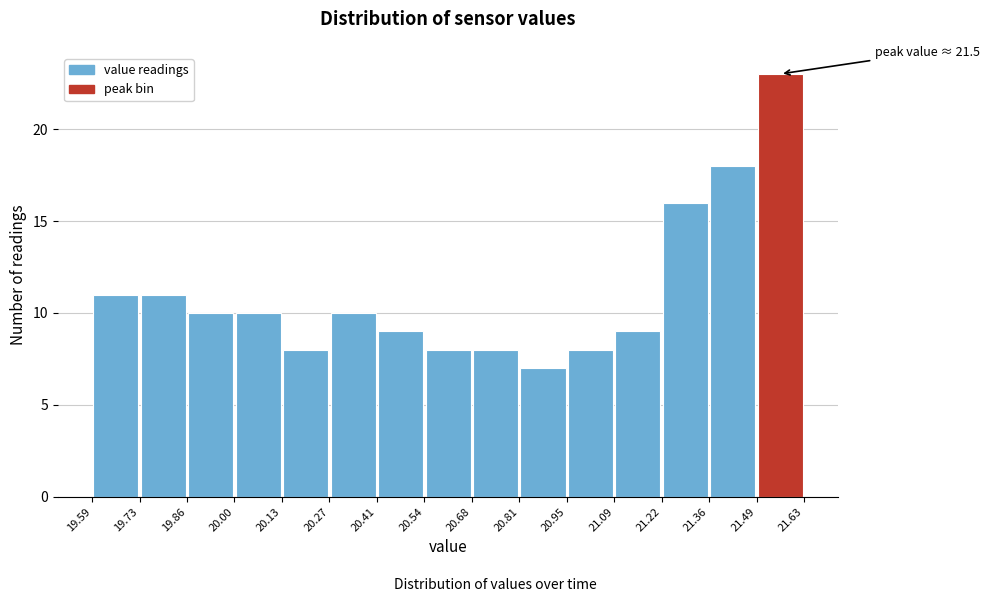

Over which range of the x-axis is the bar tallest?

21.49 to 21.63